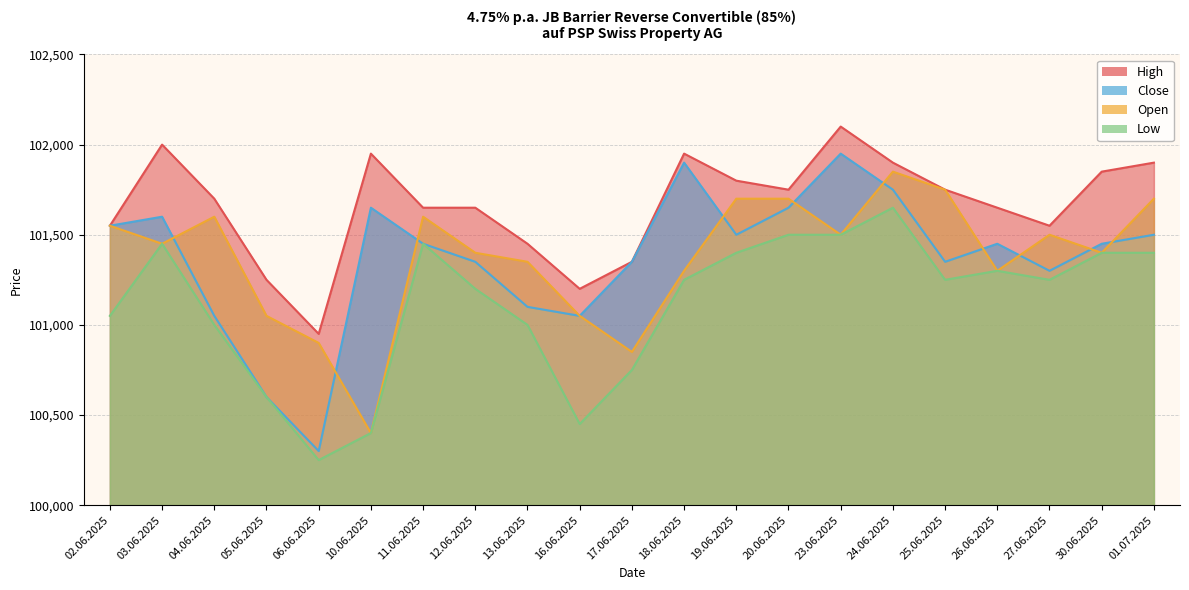

Reading left to right, extract all data points from this chart.

High: 101550	102000	101700	101250	100950	101950	101650	101650	101450	101200	101350	101950	101800	101750	102100	101900	101750	101650	101550	101850	101900
Close: 101550	101600	101050	100600	100300	101650	101450	101350	101100	101050	101350	101900	101500	101650	101950	101750	101350	101450	101300	101450	101500
Open: 101550	101450	101600	101050	100900	100400	101600	101400	101350	101050	100850	101300	101700	101700	101500	101850	101750	101300	101500	101400	101700
Low: 101050	101450	101000	100600	100250	100400	101450	101200	101000	100450	100750	101250	101400	101500	101500	101650	101250	101300	101250	101400	101400